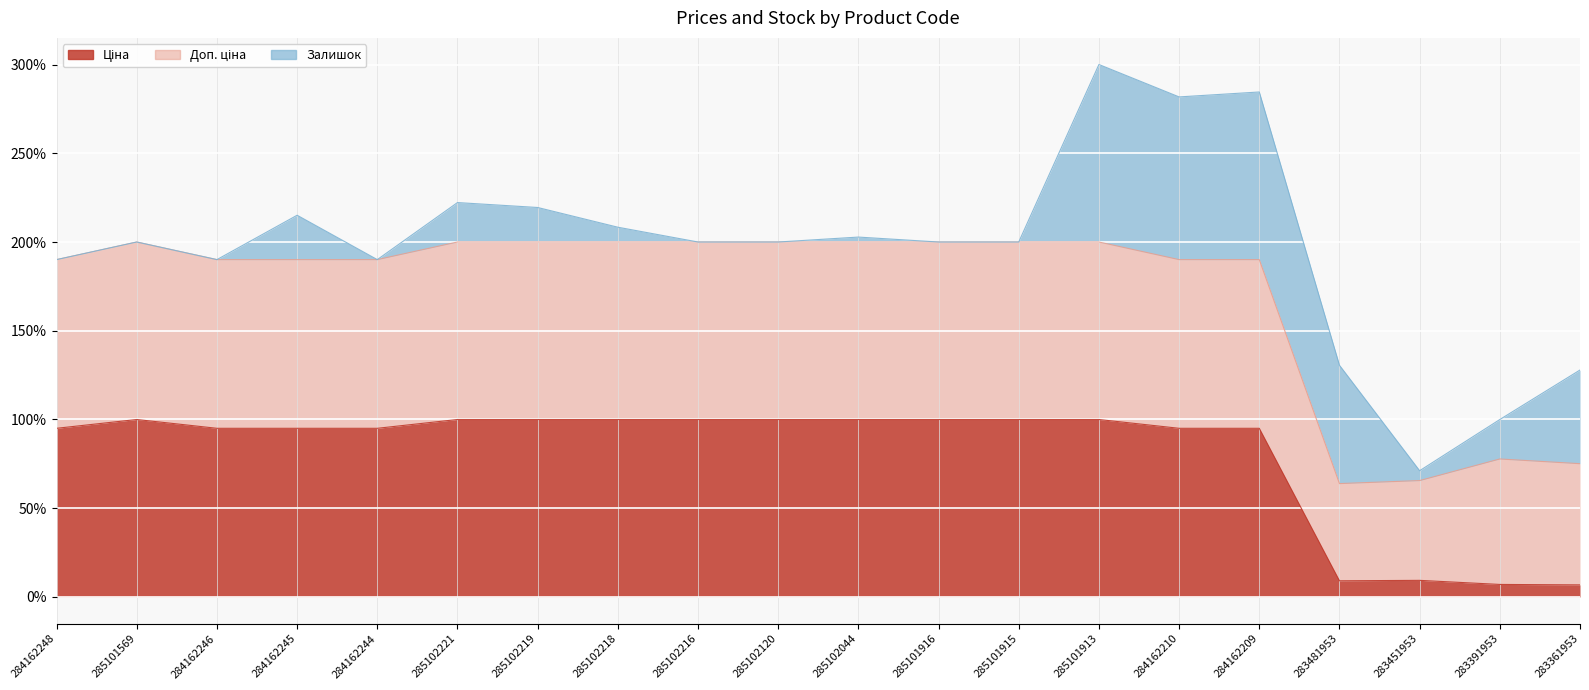

What is the smallest value displayed?

6.8